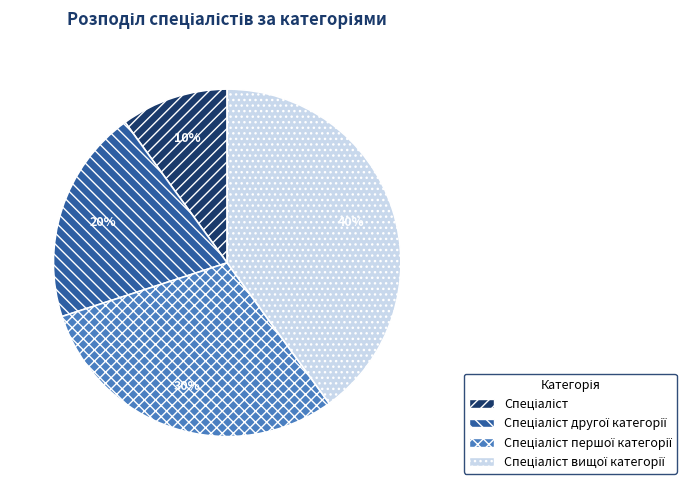

To the nearest percent, what is the difference between the largest and smallest slice percentages?

30%